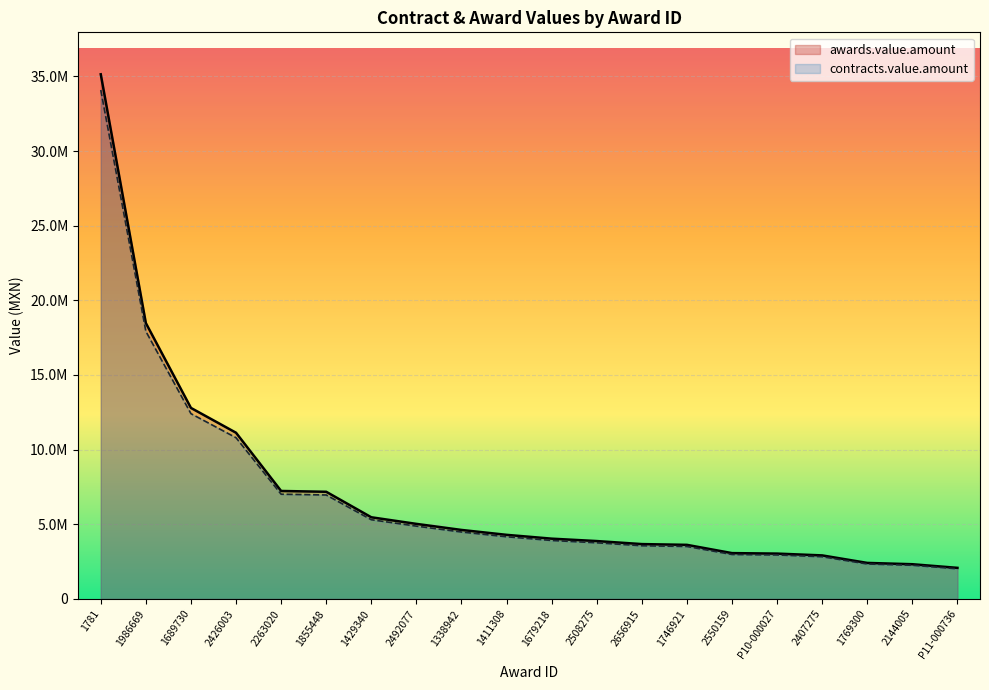

What position from the right is 1689730?

18